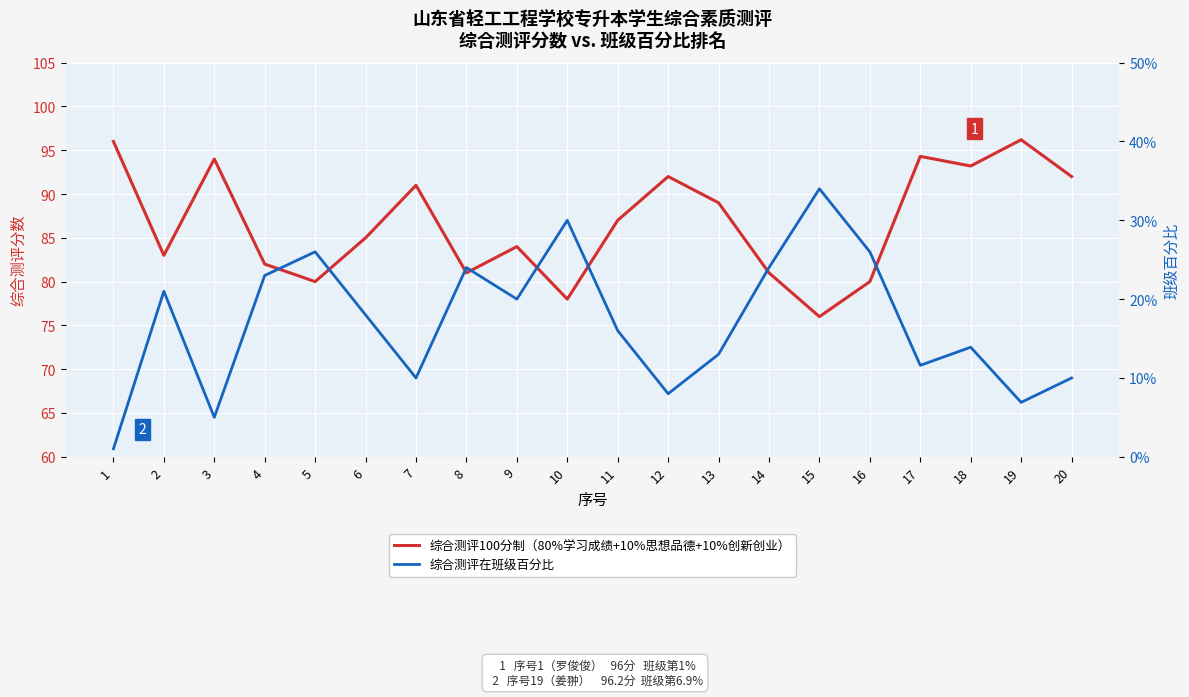

At which category does 综合测评在班级百分比 reach its first local valley?

3